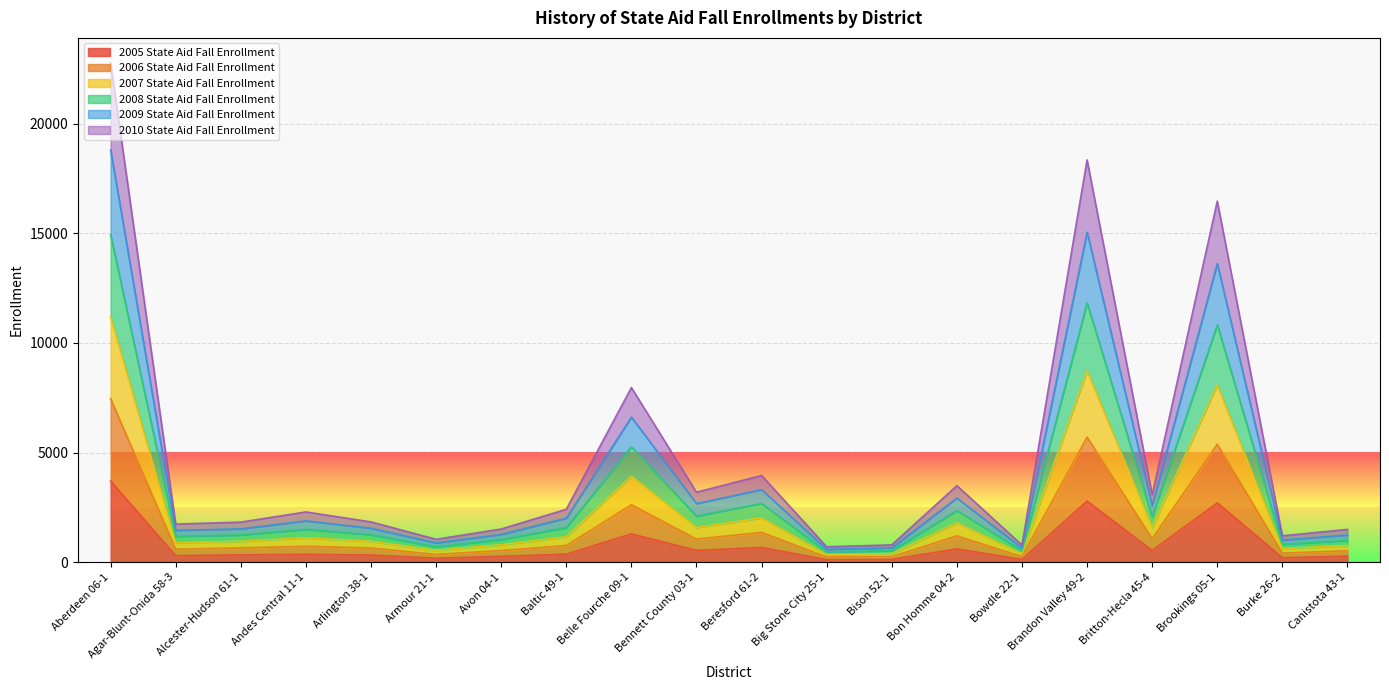

What is the total value across all series at Beresford 61-2?

3954.7